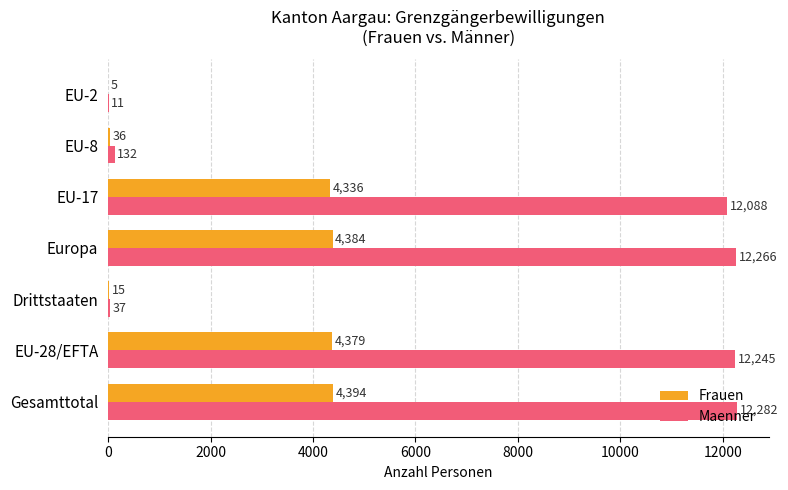

What is the highest value of the Frauen series?

4394